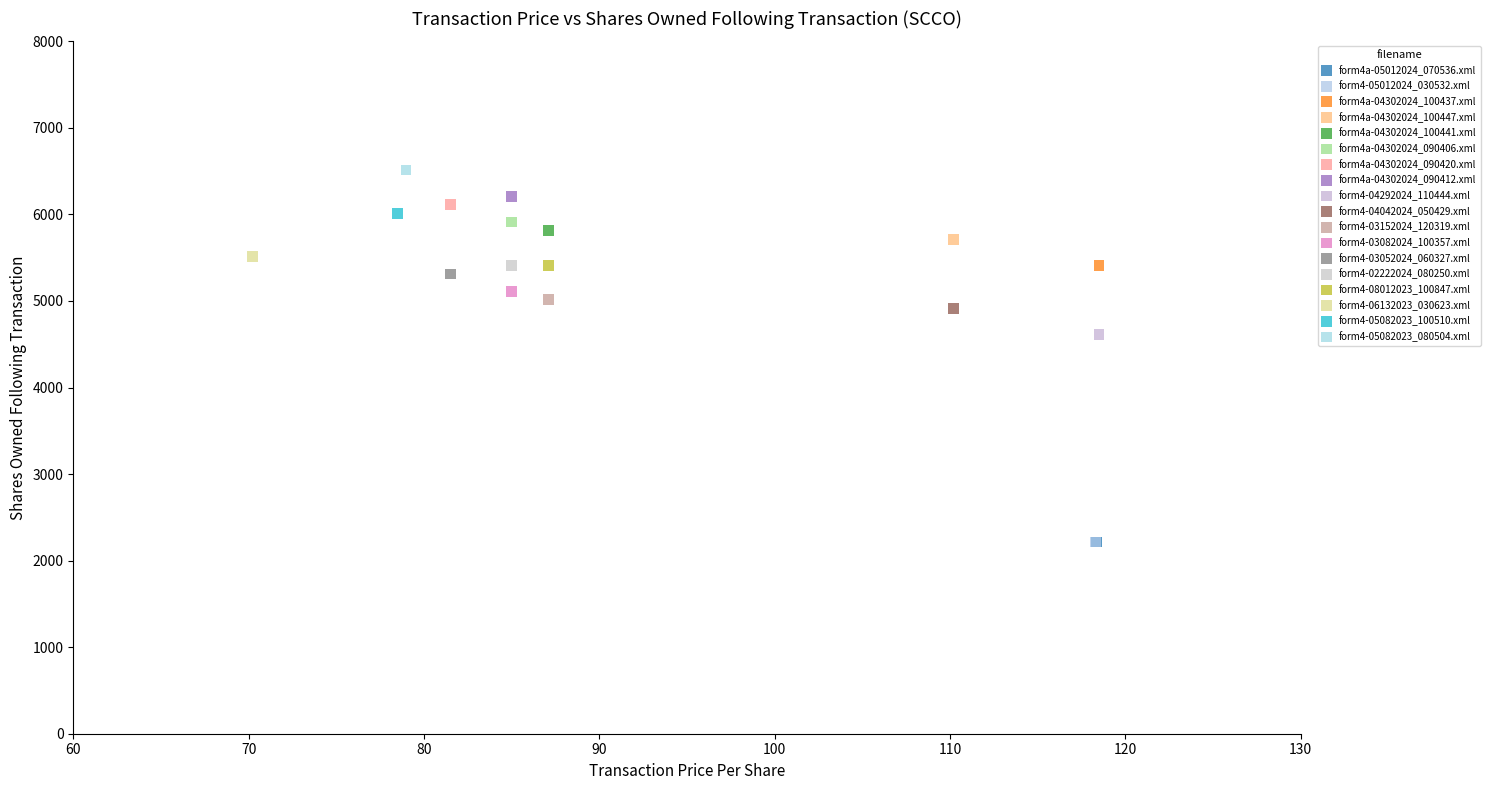

Which series contains the highest Y value?

form4-05082023_080504.xml